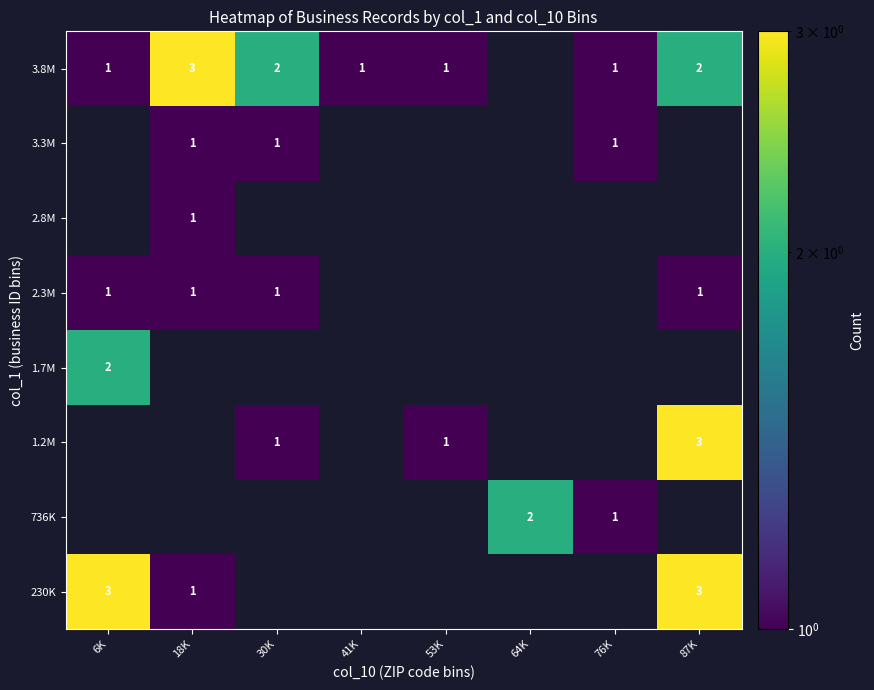

The value of 3.8M at 41K is 1. True or false?

True